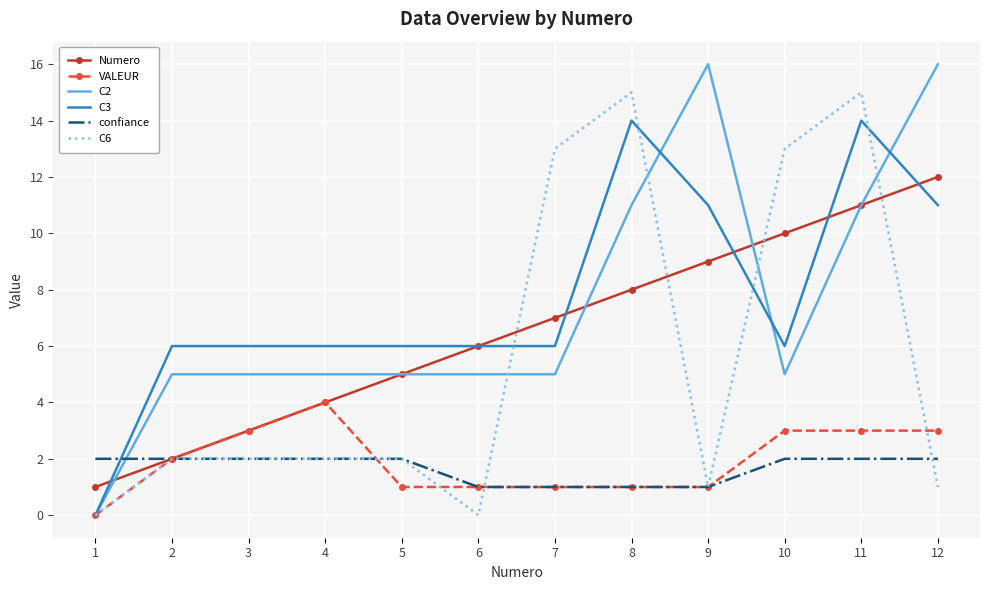

Between 6 and 8, which series saw the biggest shift?

C6